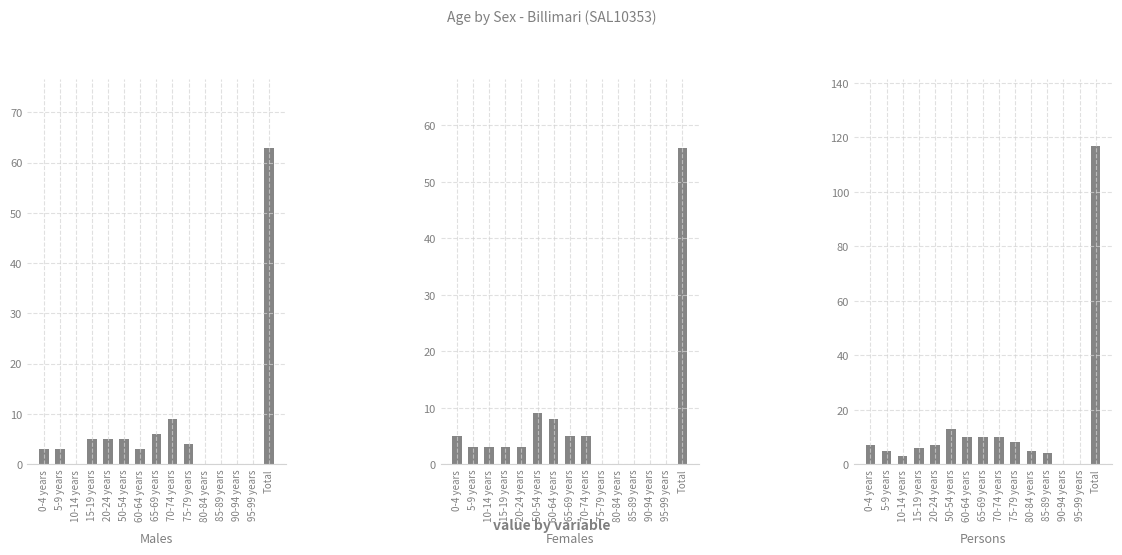

At which label is Persons closest to 58?

50-54 years